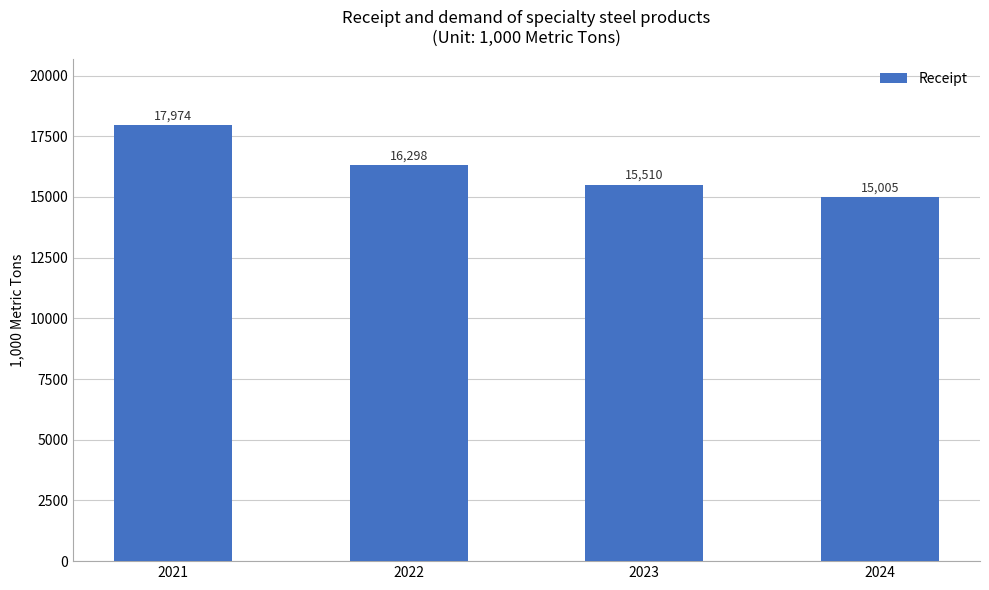

What is the ratio of the value at 2021 to the value at 2024?

1.2